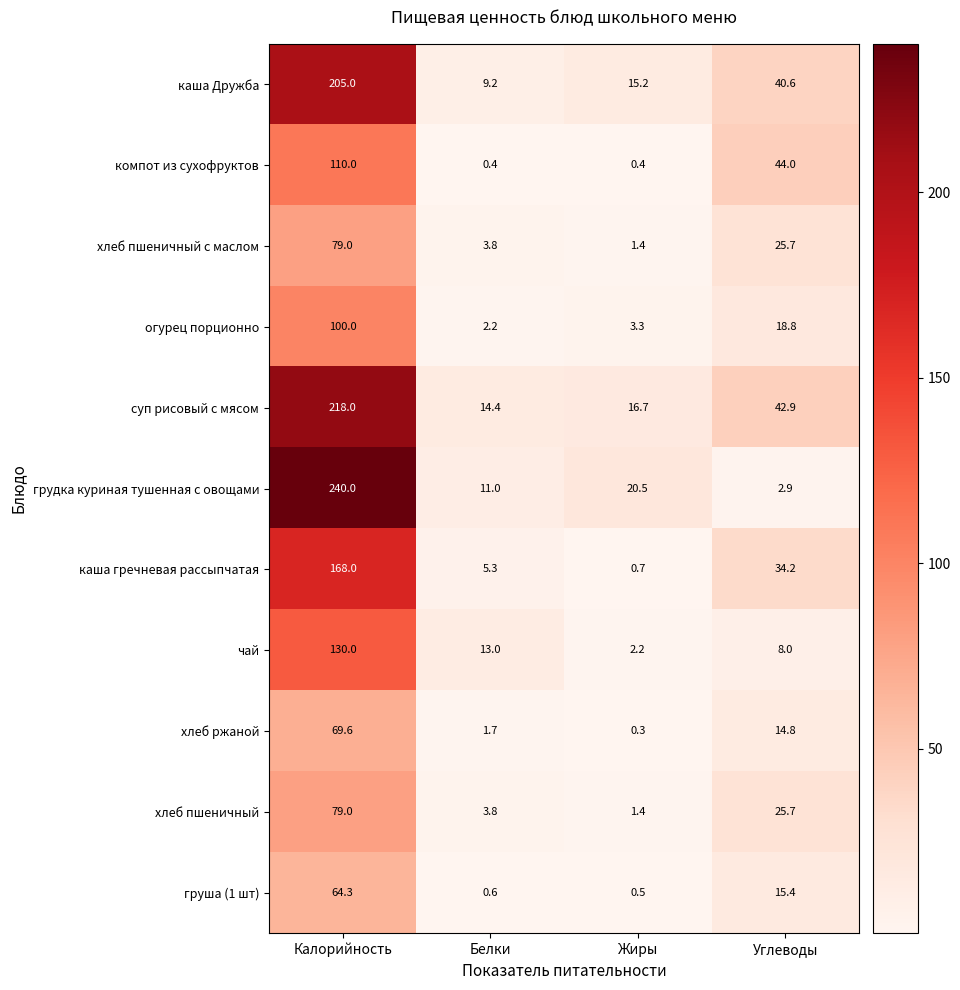

At which category is the sum across all series the highest?

Калорийность